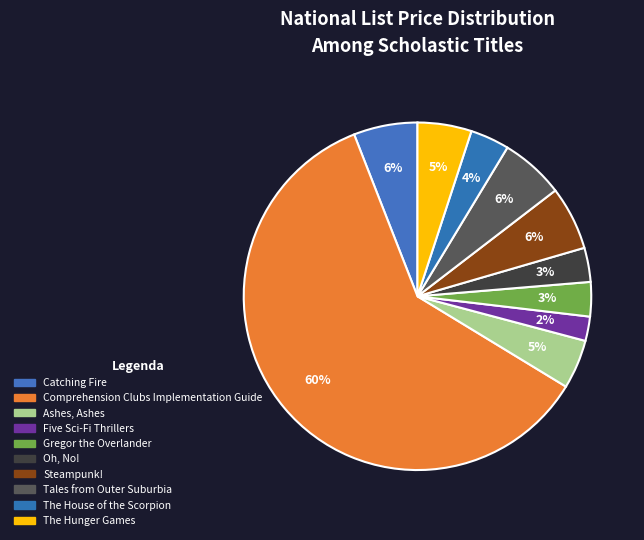

How many segments does this pie chart have?

10